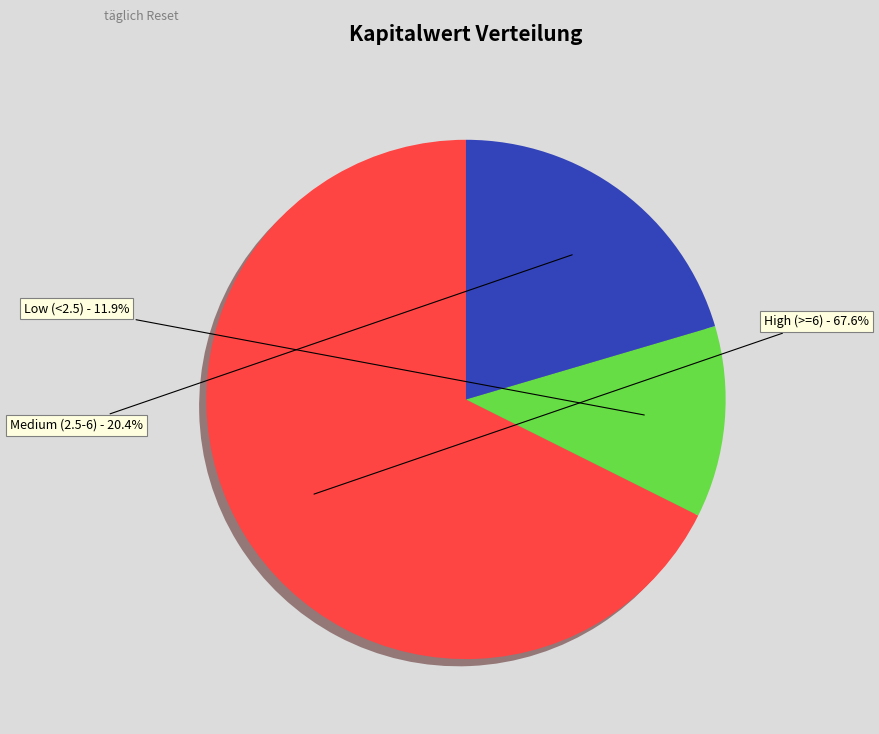

Does any single category account for the majority?

Yes